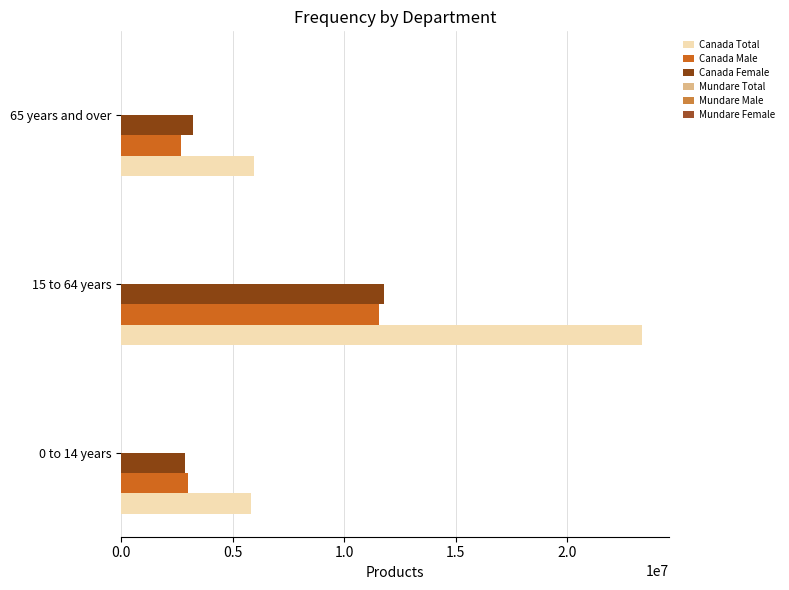

List the series in order of their peak value, lowest first.

Mundare Male, Mundare Female, Mundare Total, Canada Male, Canada Female, Canada Total